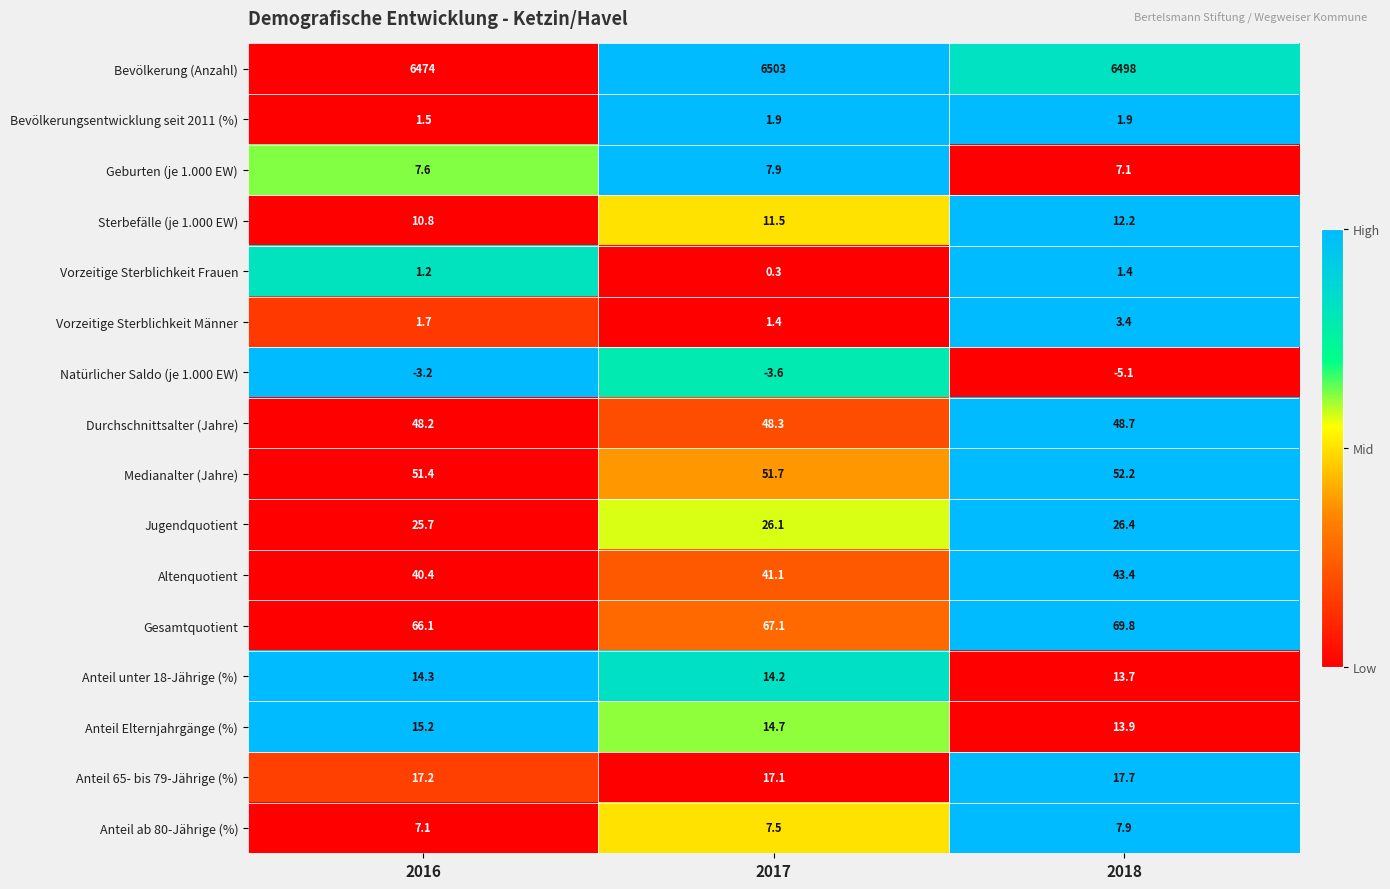

Which series changed the most between 2017 and 2018?

Bevölkerung (Anzahl)